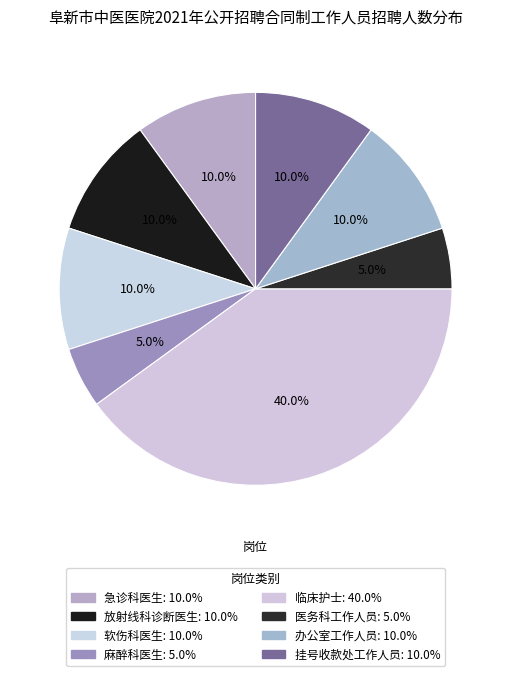

Is there any slice that represents more than half of the pie?

No